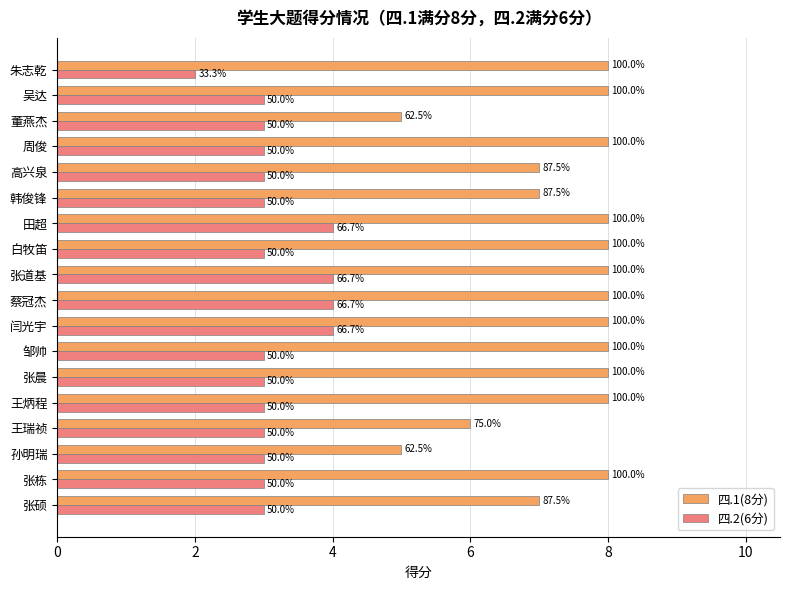

What is the lowest value of the 四.1(8分) series?

5